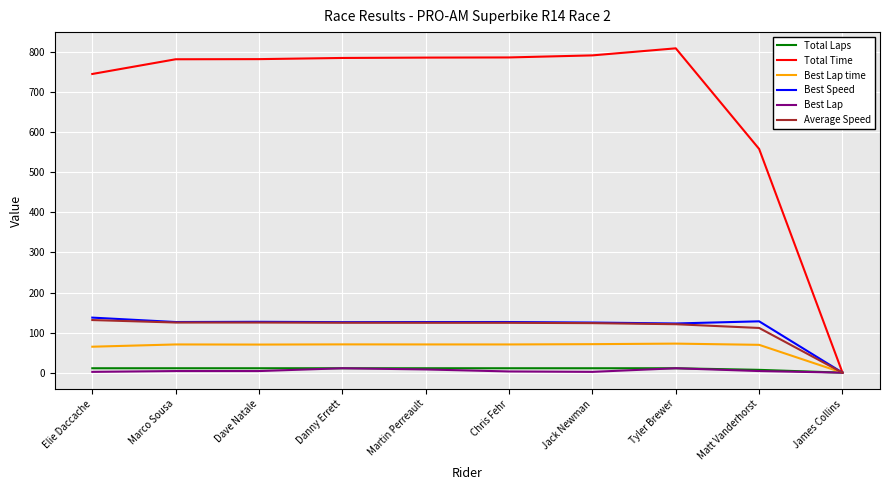

Which series has the widest spread of values?

Total Time